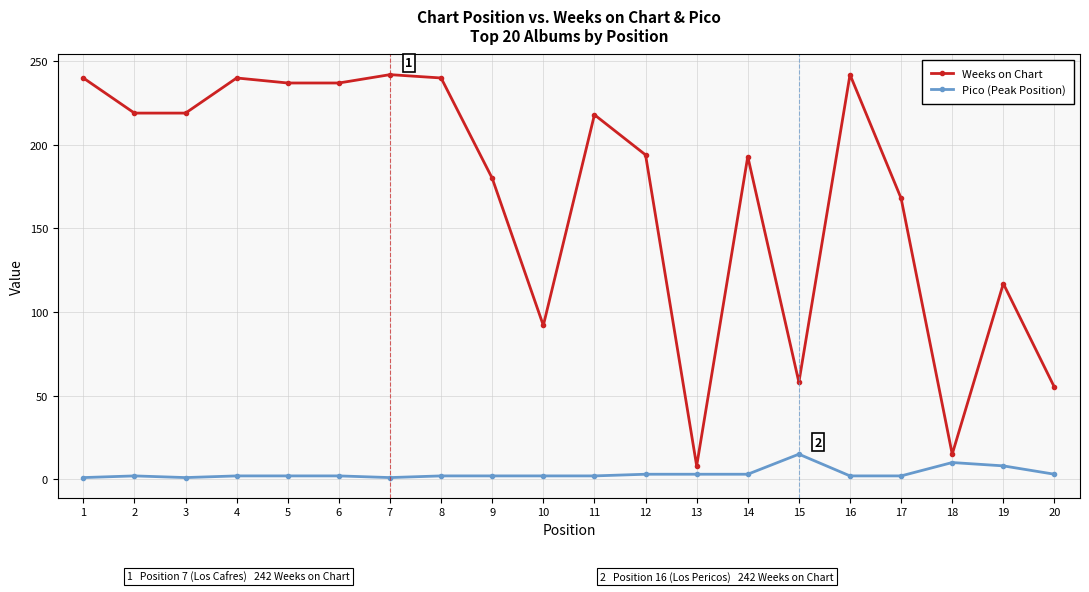

True or false: Pico (Peak Position) and Weeks on Chart intersect in this chart.

False